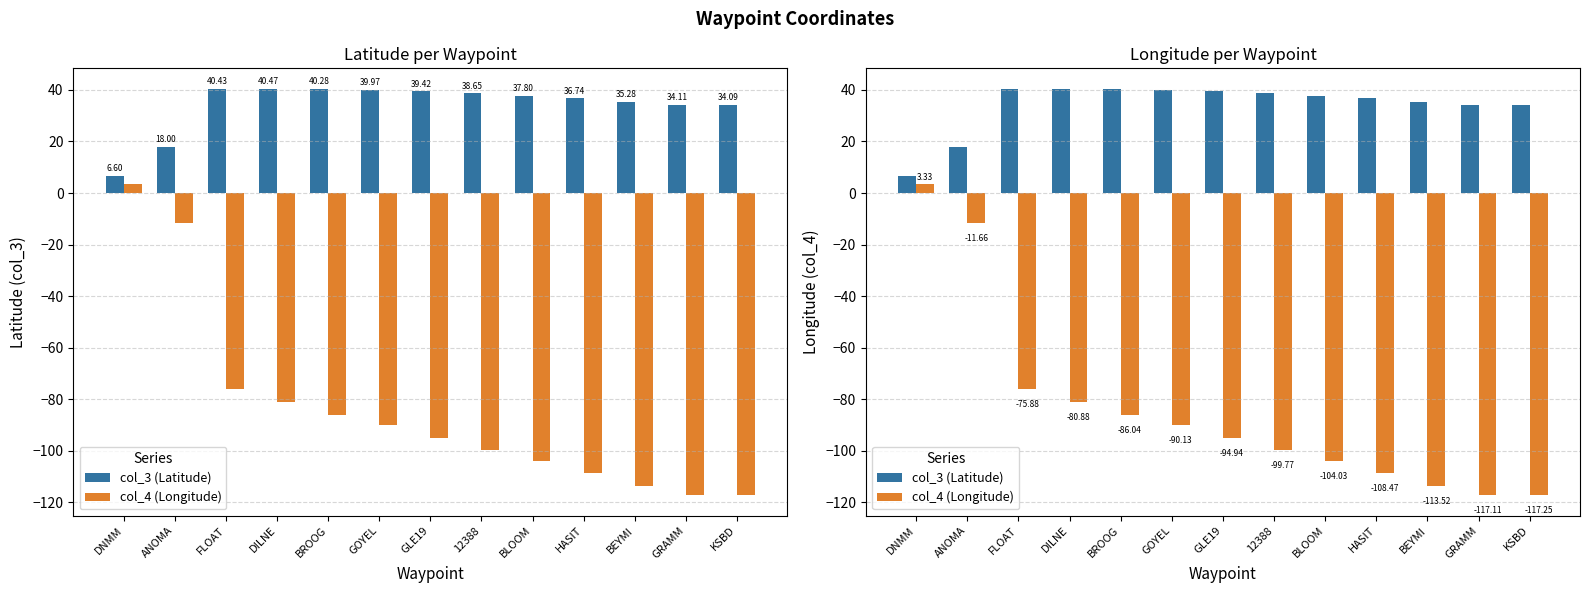

Is it true that col_4 (Longitude) equals -94.9 at GLE19?

True